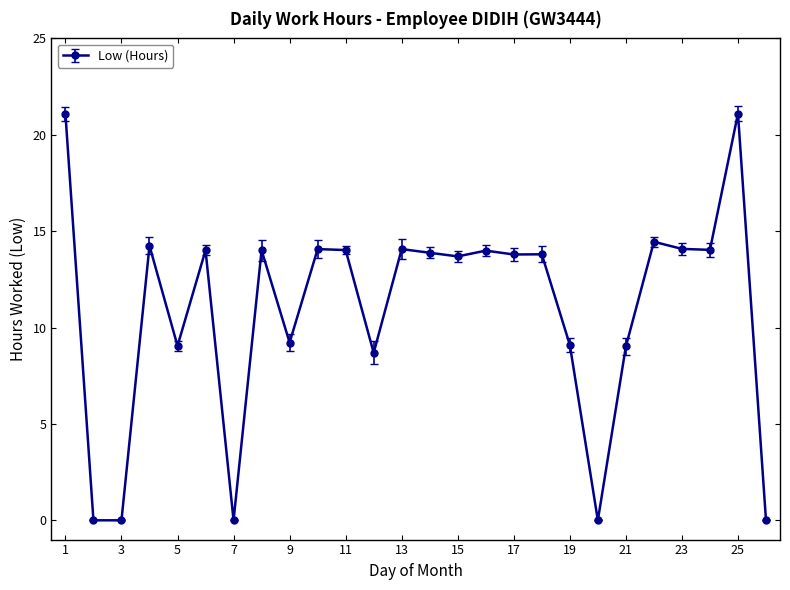

How many lines are shown in the chart?

1